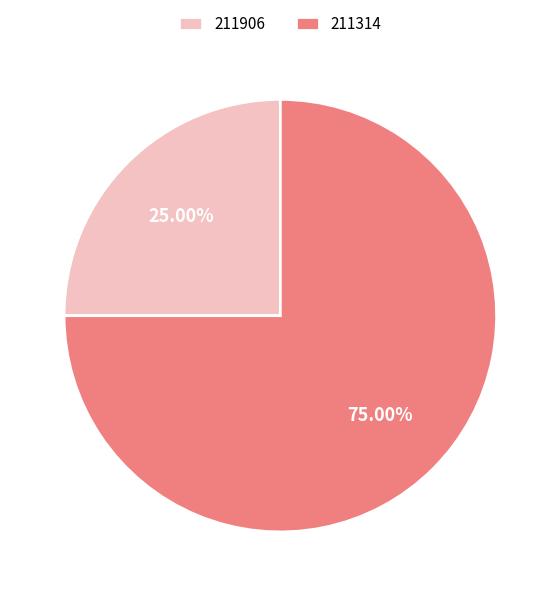

Count the number of slices in the pie.

2